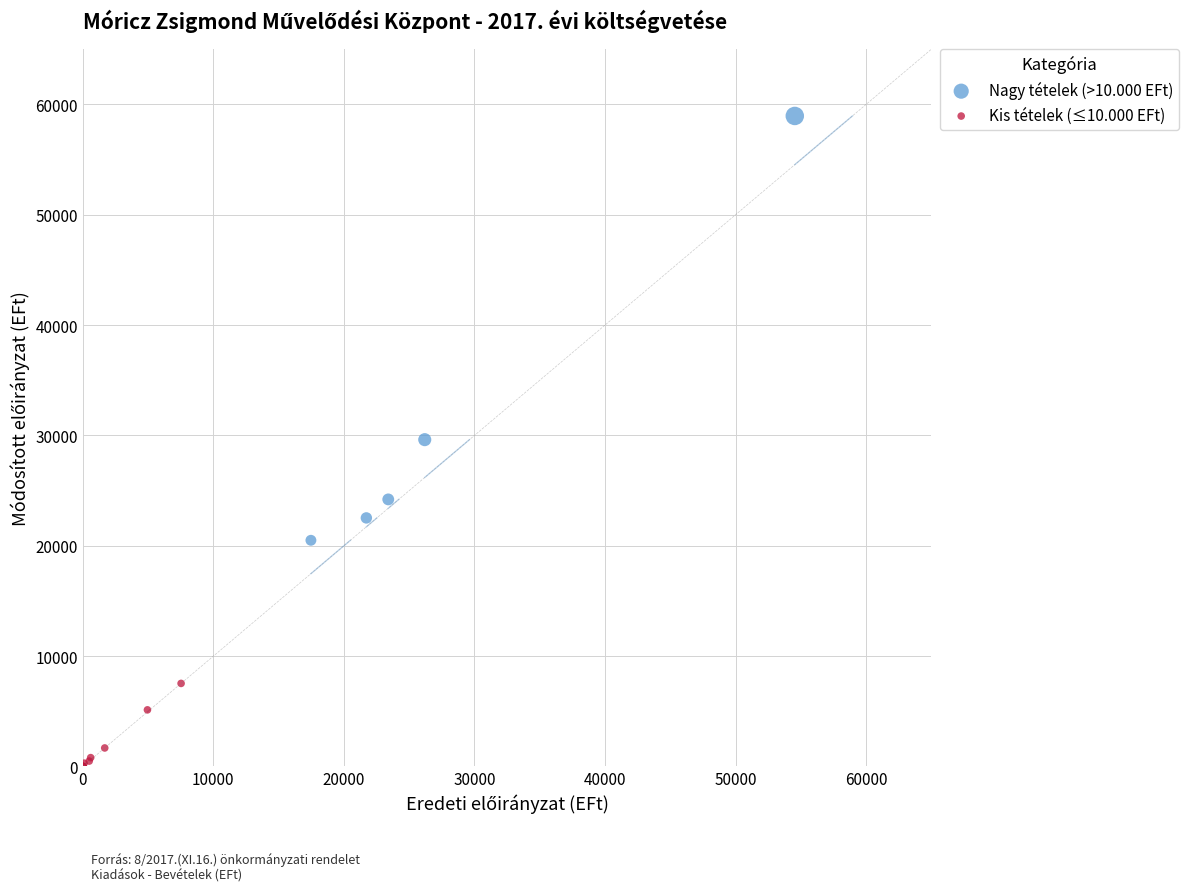

What are all the series names shown in the legend?

Nagy tételek (>10.000 EFt), Kis tételek (≤10.000 EFt)